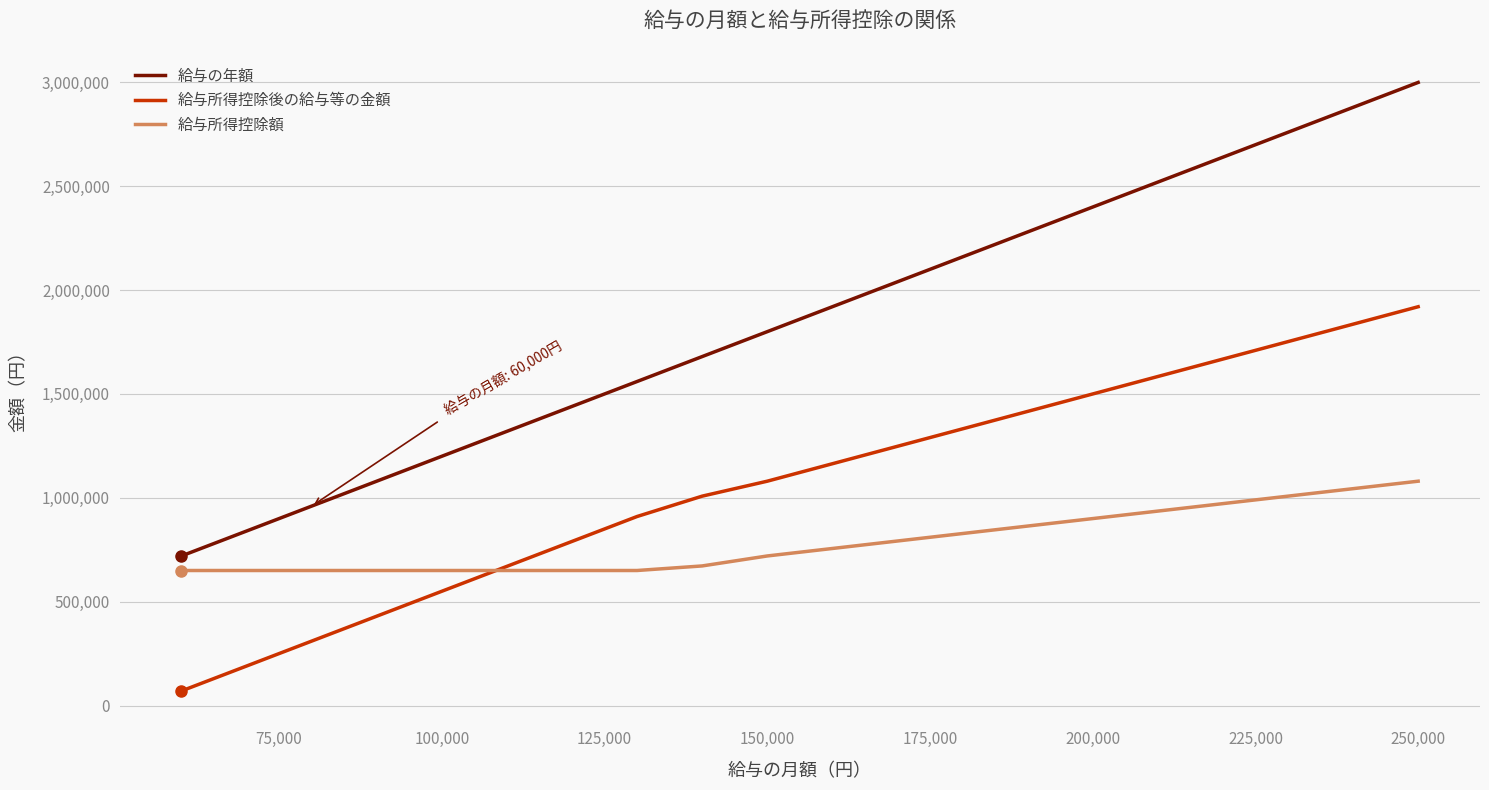

True or false: 給与の年額 and 給与所得控除額 intersect in this chart.

False